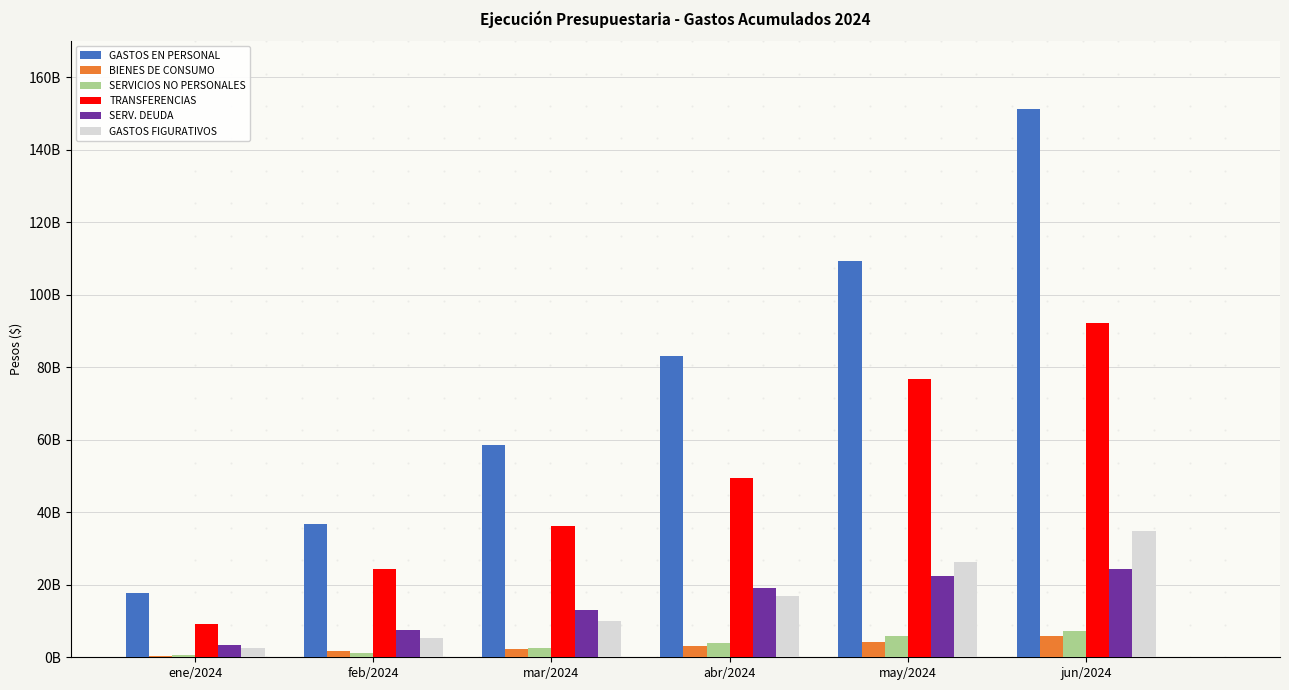

True or false: BIENES DE CONSUMO has a value of 219682685.3 at ene/2024.

False